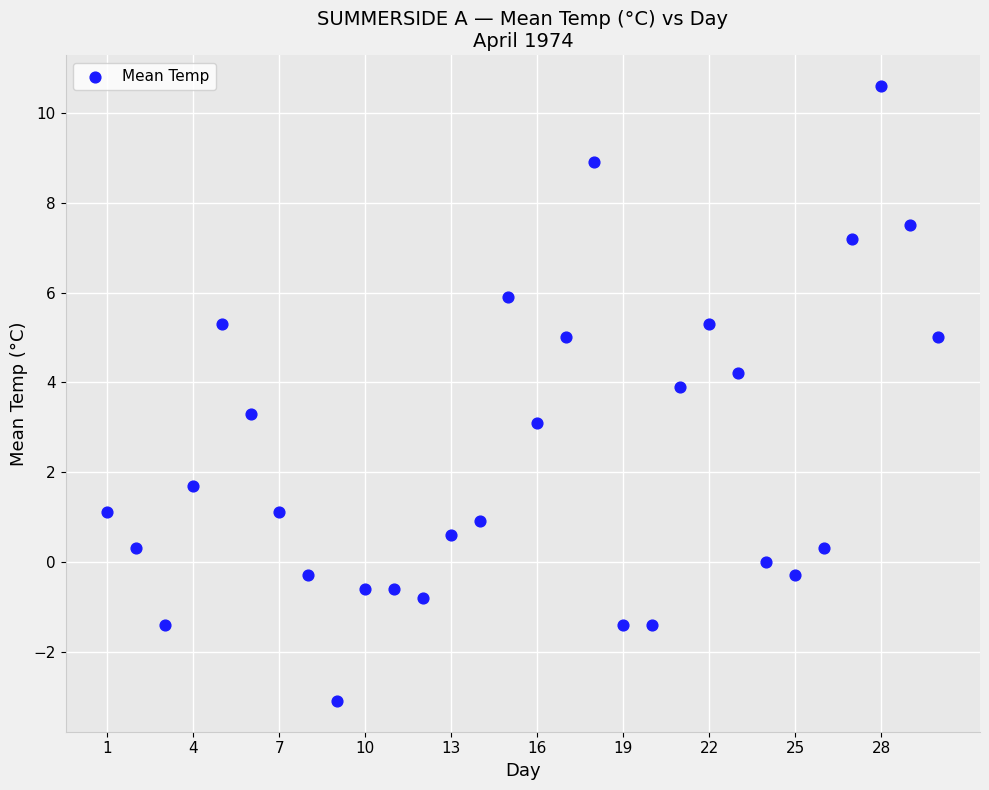

What is the range of Y values (max minus min)?

13.7